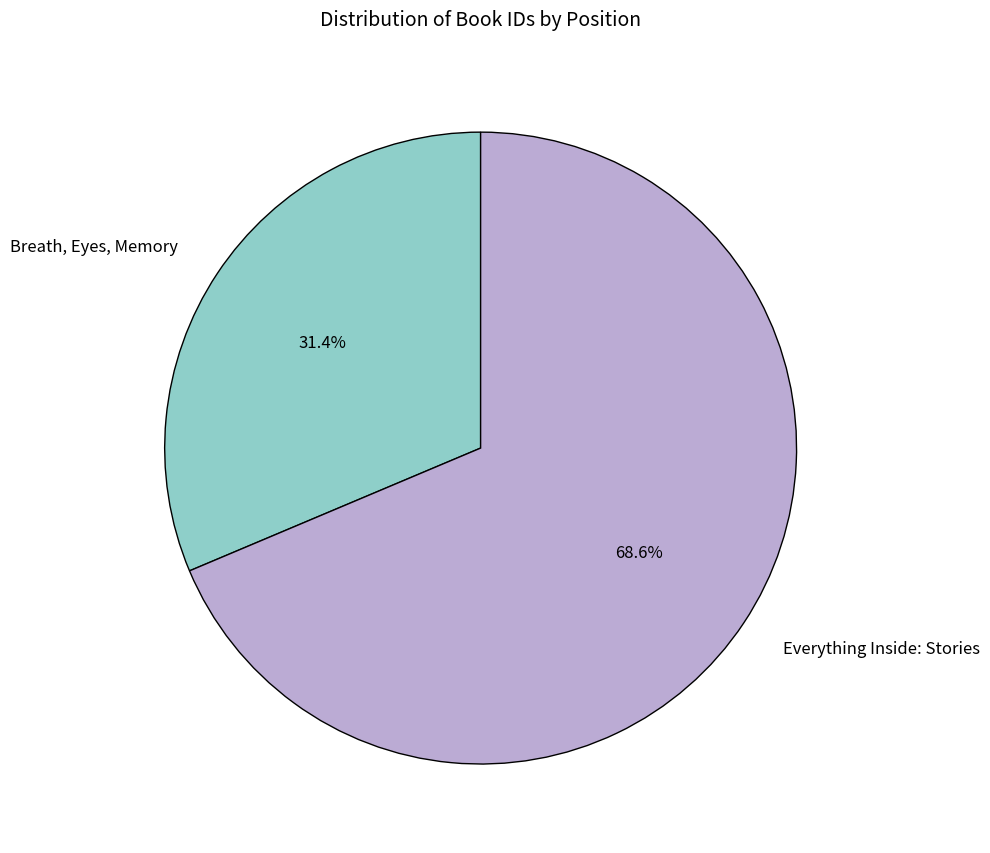

Which slice is the smallest?

Breath, Eyes, Memory